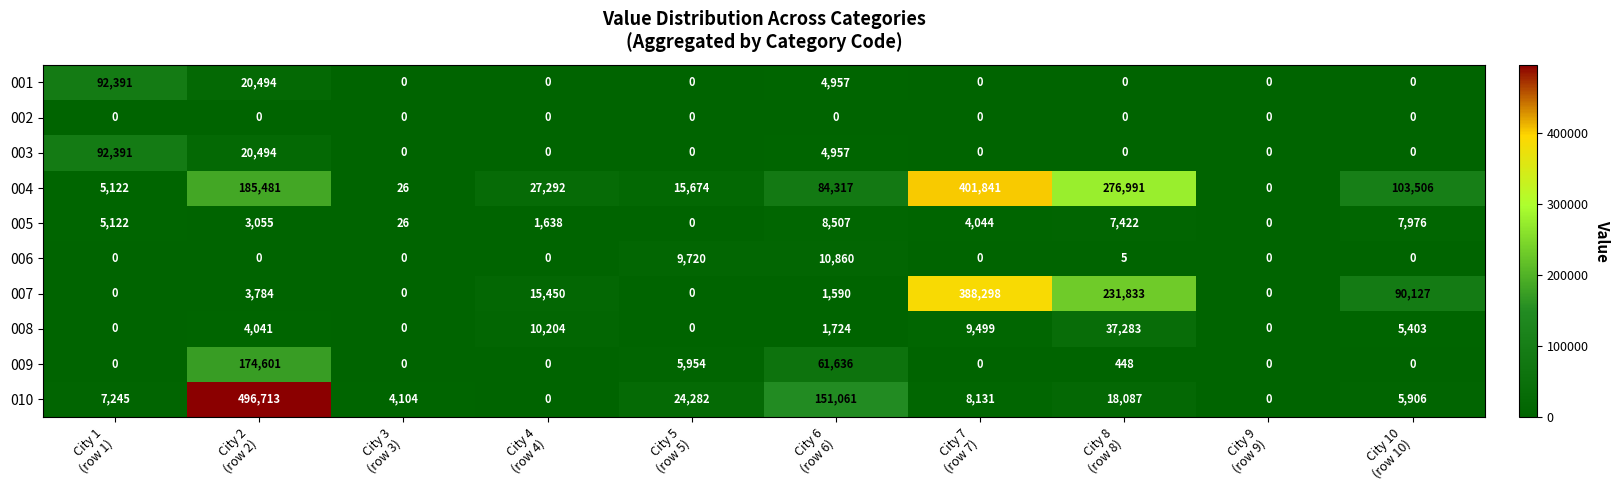

Which series has the largest total across all categories?

004